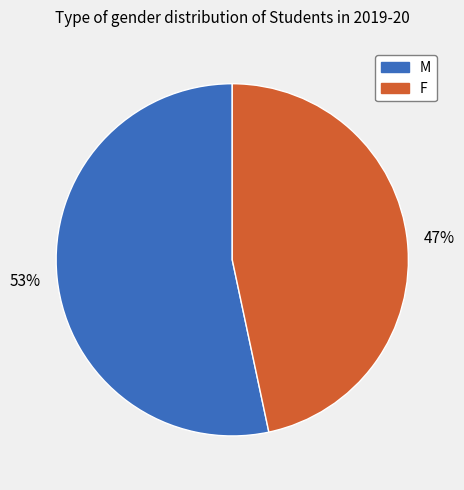

Which category accounts for the majority?

M